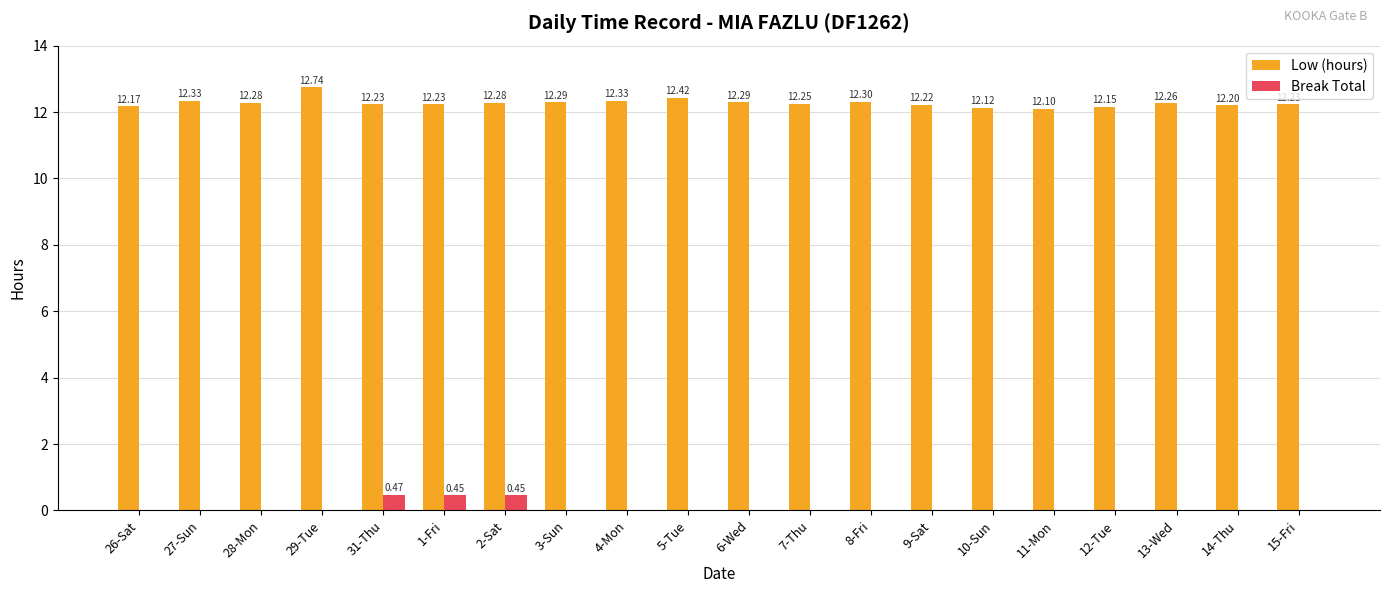

True or false: Low (hours) has a value of 6.0 at 8-Fri.

False